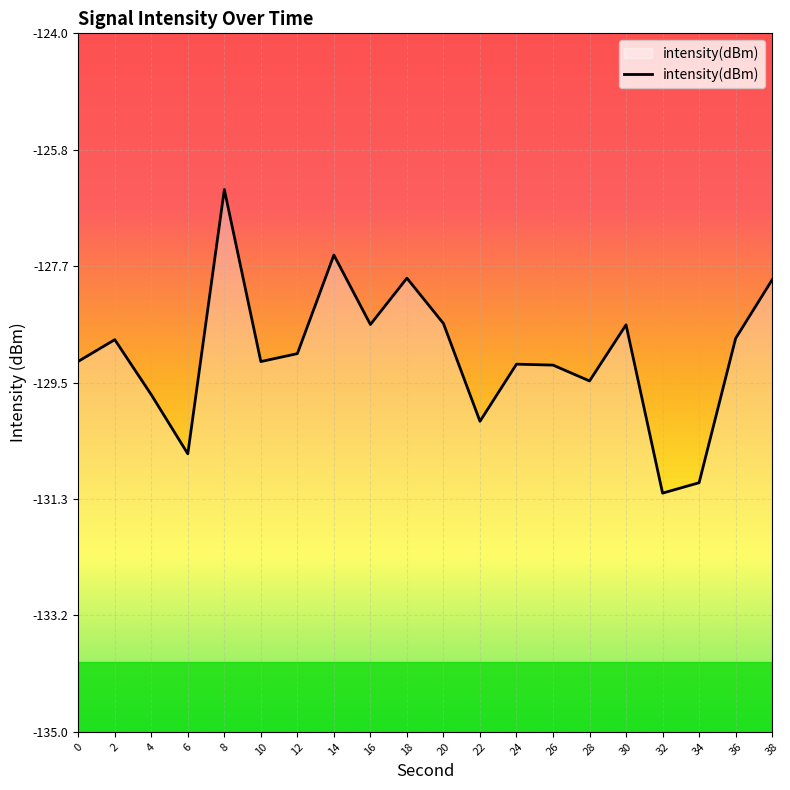

List the labels in order of value, smallest first.

32, 34, 6, 22, 4, 28, 26, 24, 10, 0, 12, 2, 36, 30, 16, 20, 38, 18, 14, 8